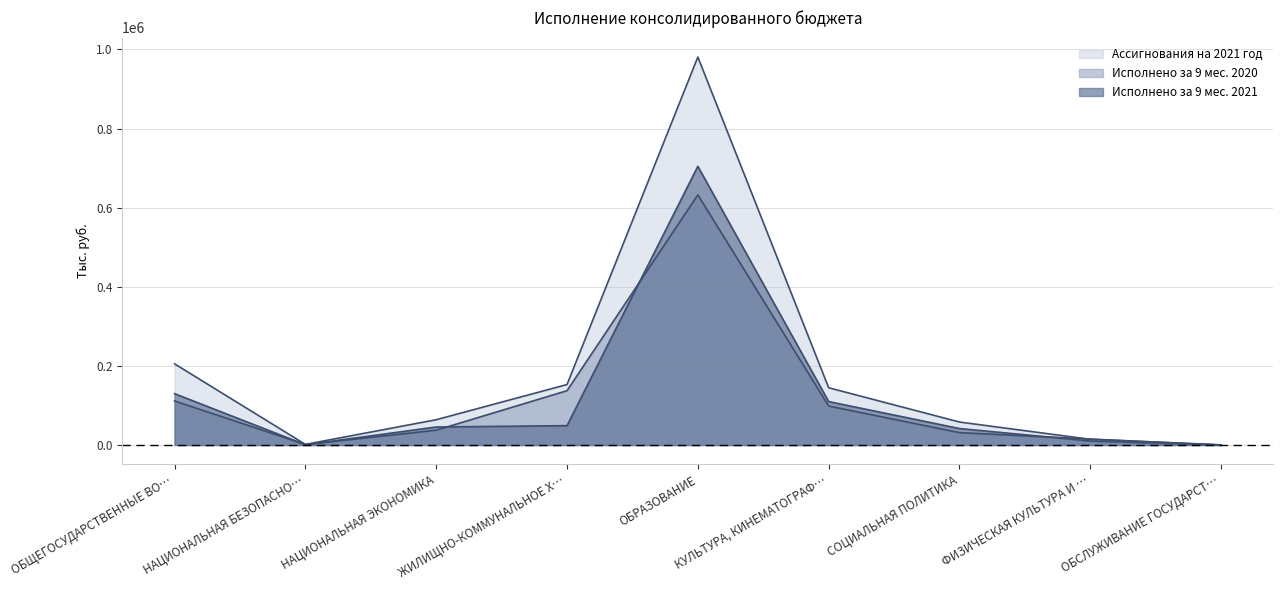

Between ОБЩЕГОСУДАРСТВЕННЫЕ ВО… and ЖИЛИЩНО-КОММУНАЛЬНОЕ Х…, which series saw the biggest shift?

Исполнено за 9 мес. 2021